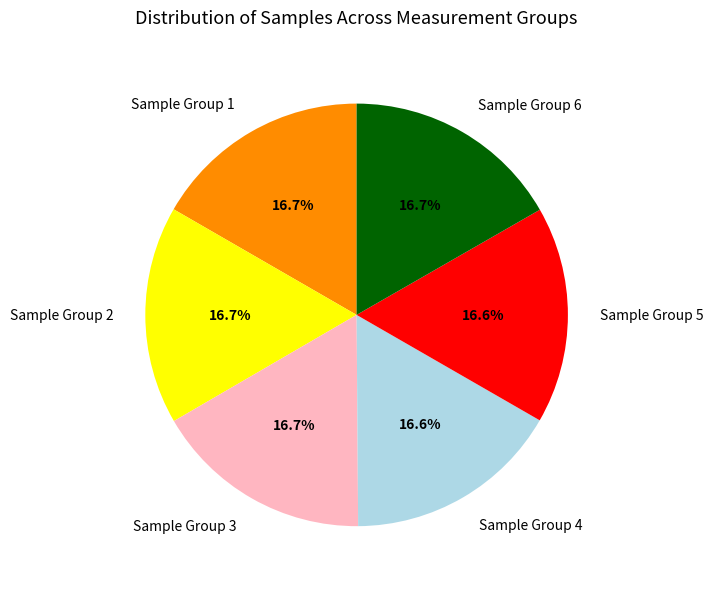

How many segments does this pie chart have?

6